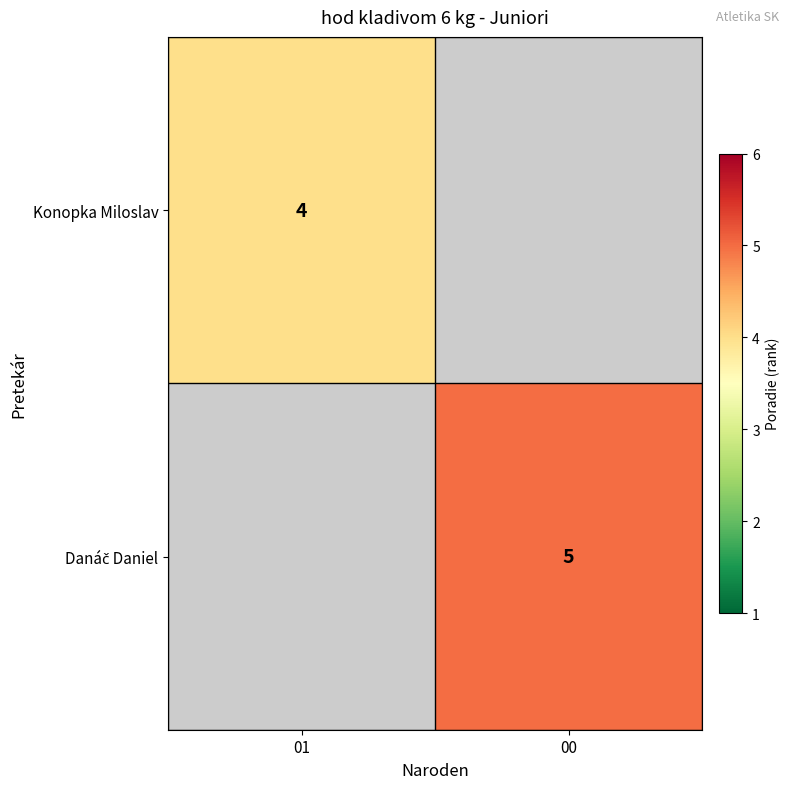

List the series in order of their overall mean, lowest first.

Konopka Miloslav, Danáč Daniel